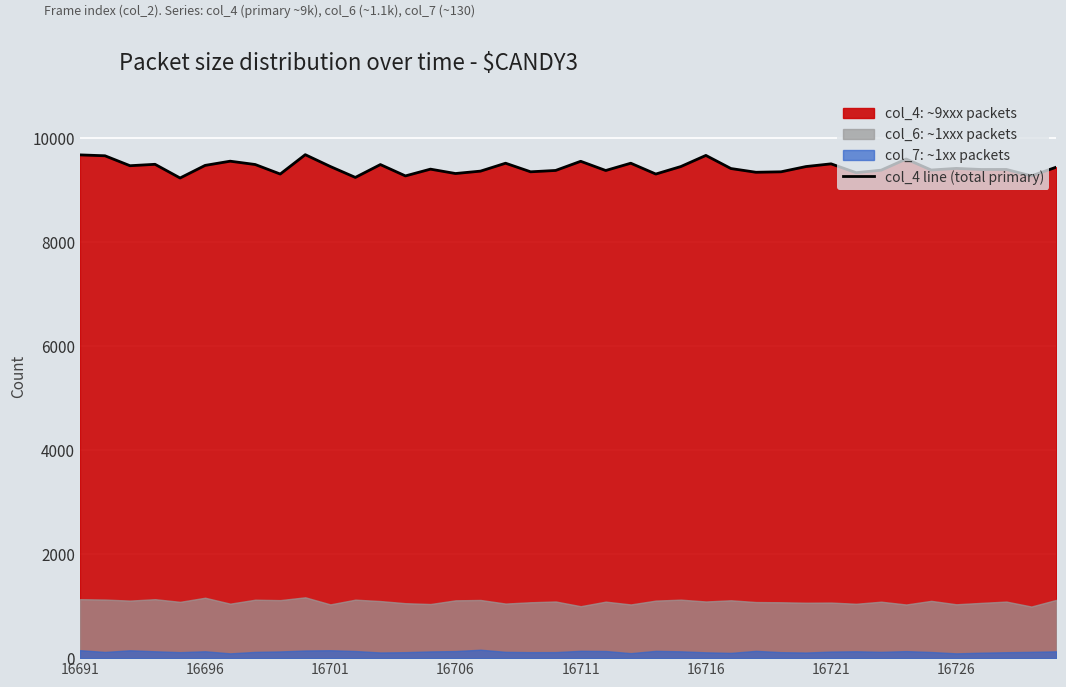

What is the highest value of the col_4 line (total primary) series?

9676